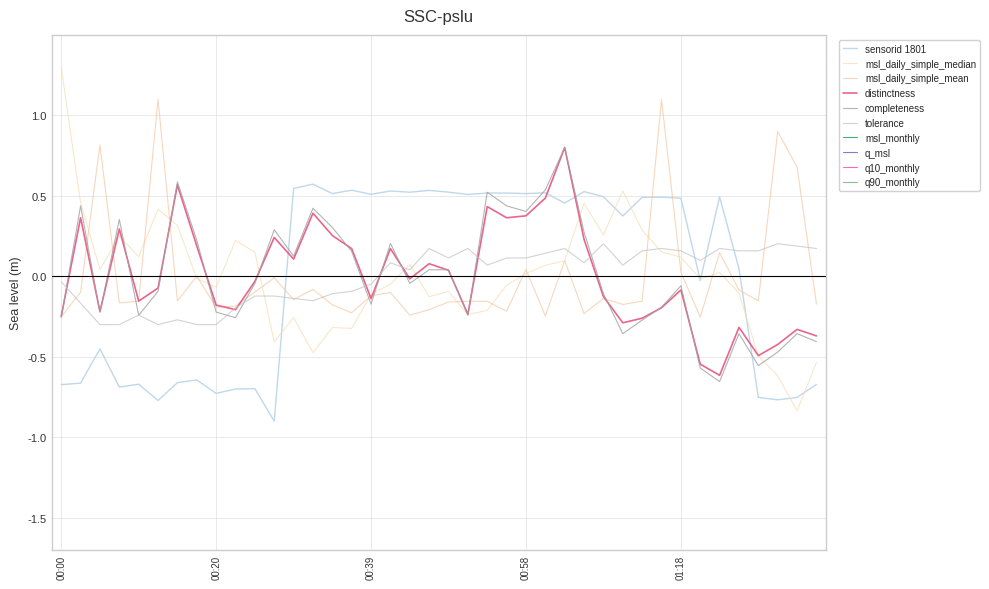

How many lines are shown in the chart?

6